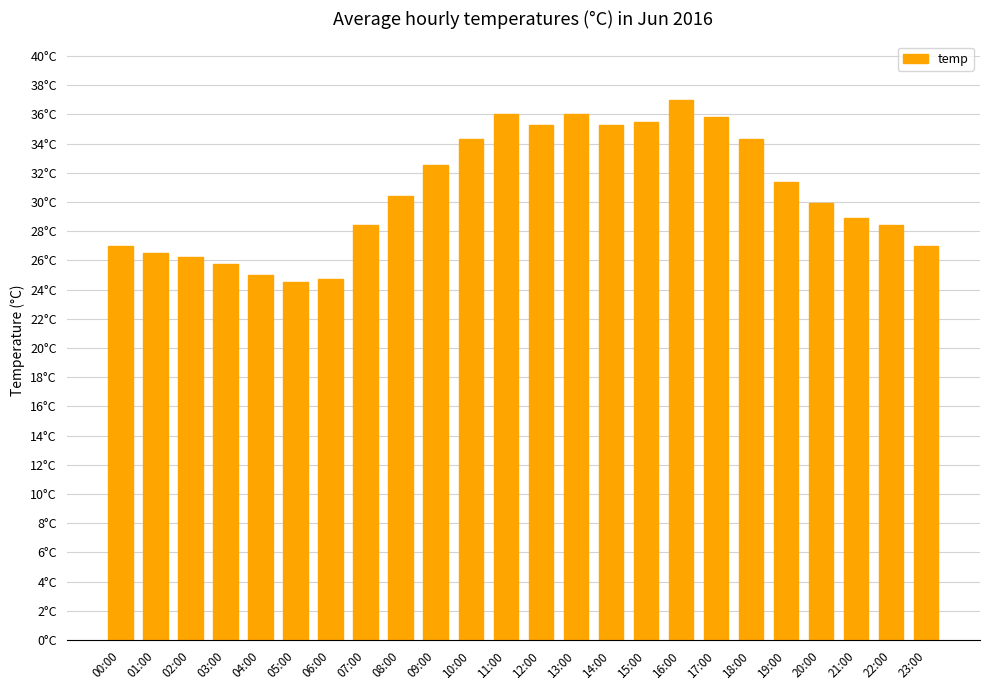

Which category has the highest value across all series?

16:00